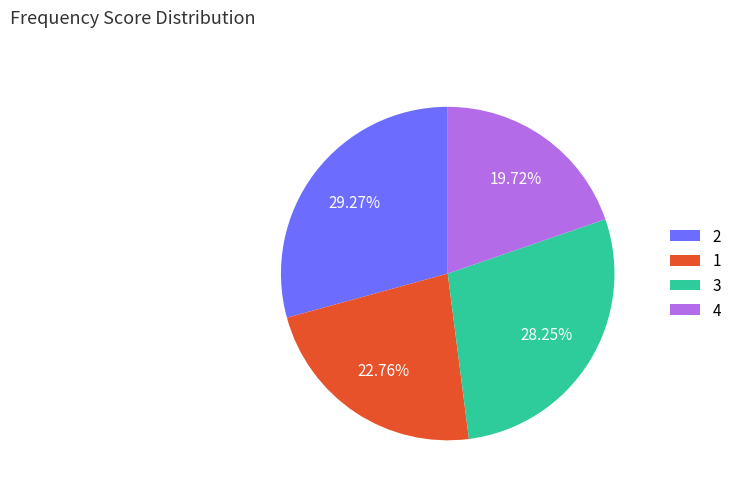

Between 2 and 3, which is larger?

2